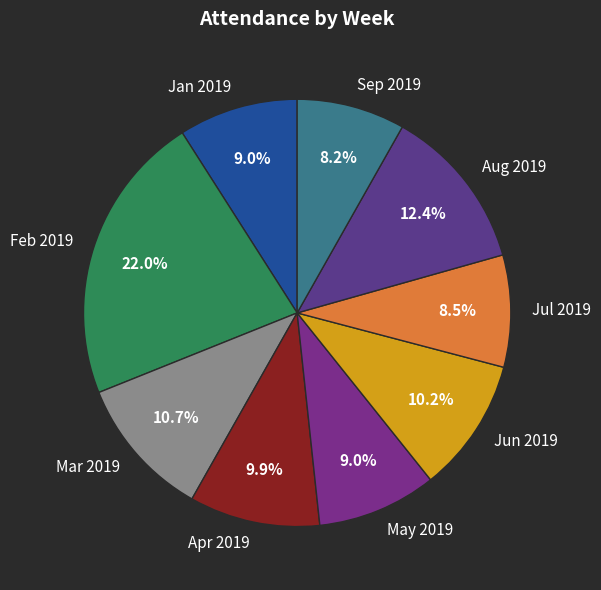

What is the ratio of the value at Apr 2019 to the value at Aug 2019?

0.8